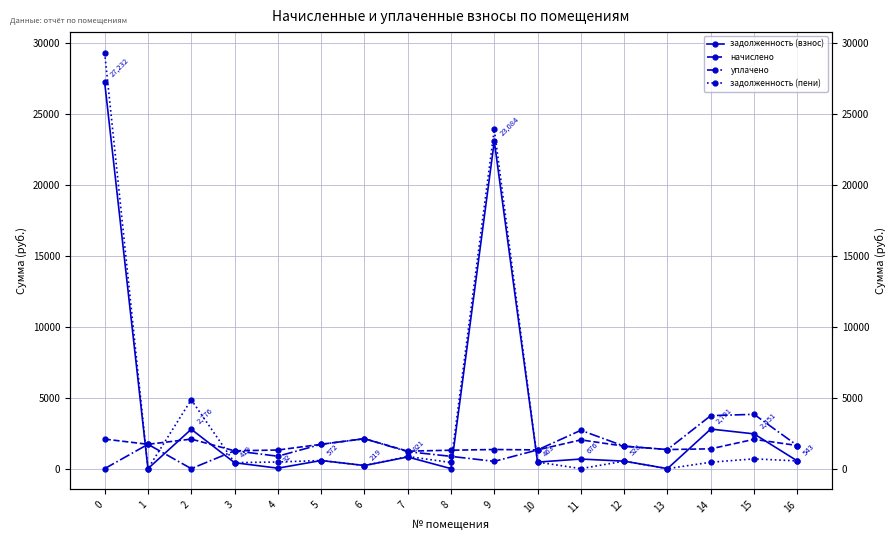

Rank the series at 5 from highest to lowest value.

начислено, уплачено, задолженность (взнос), задолженность (пени)